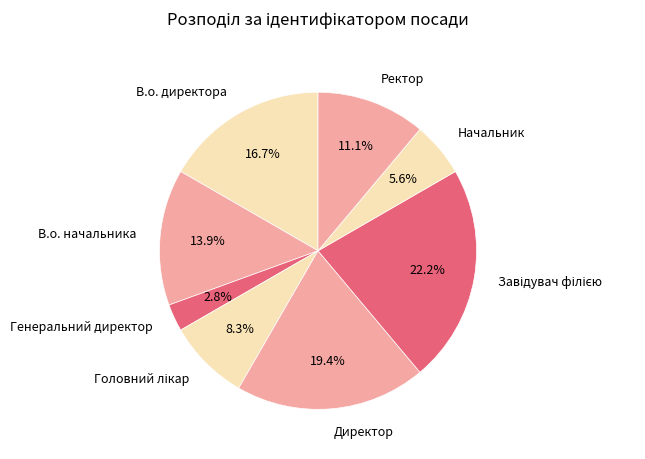

What is the total percentage of В.о. начальника and Директор?

33.3%